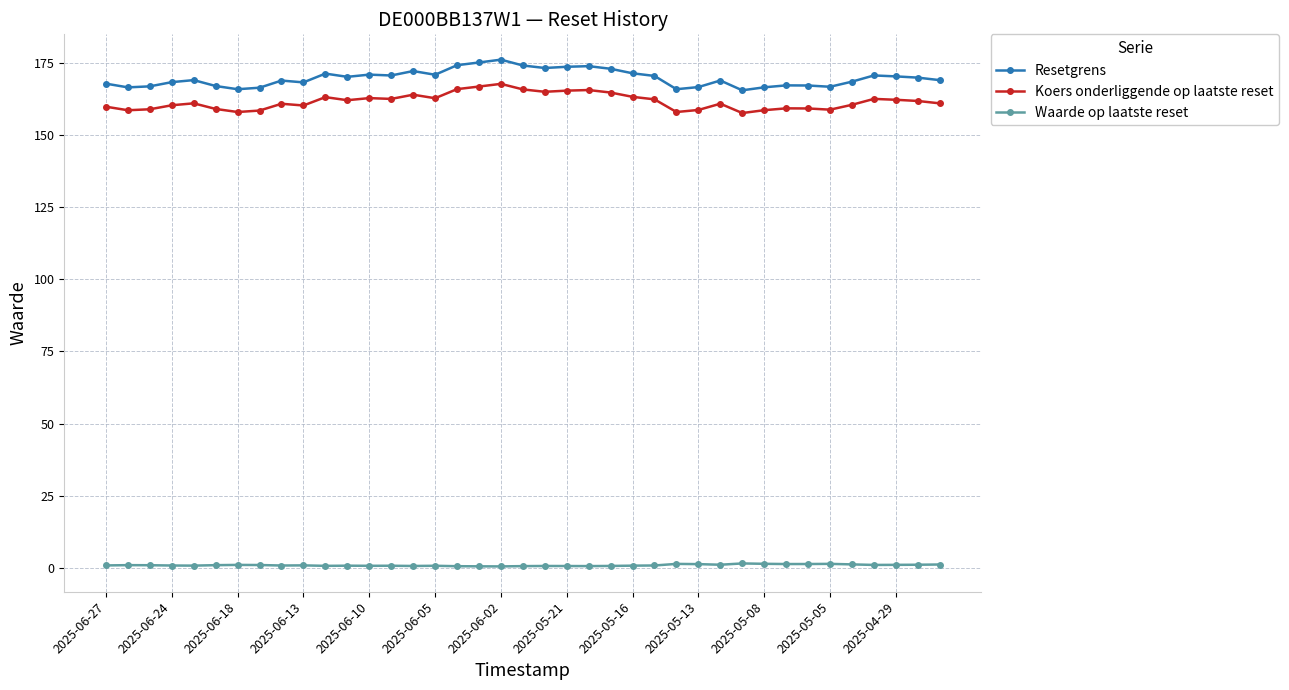

What is the minimum value for Resetgrens?

165.5